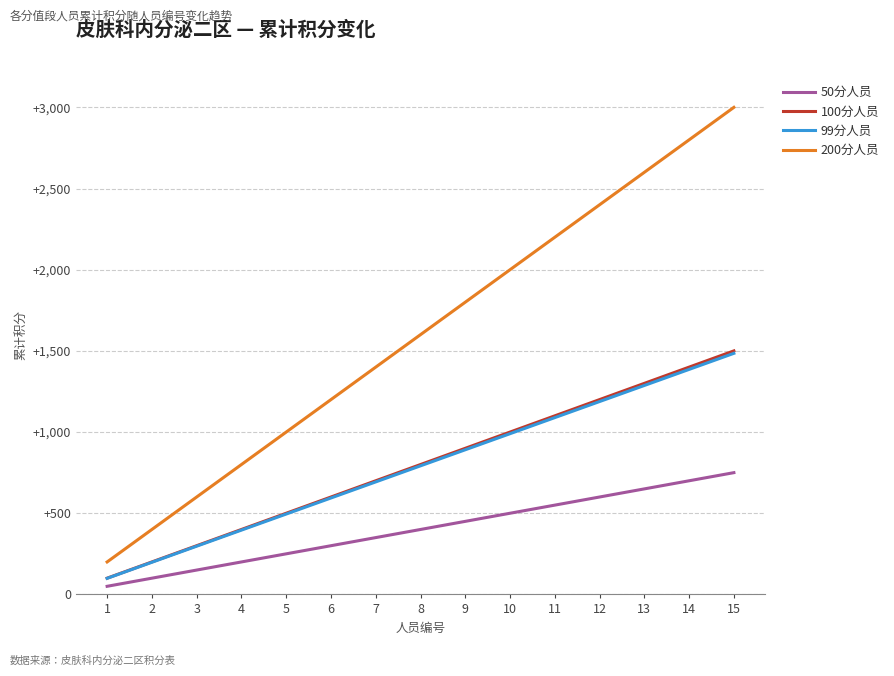

The value of 50分人员 at 6 is 476. True or false?

False